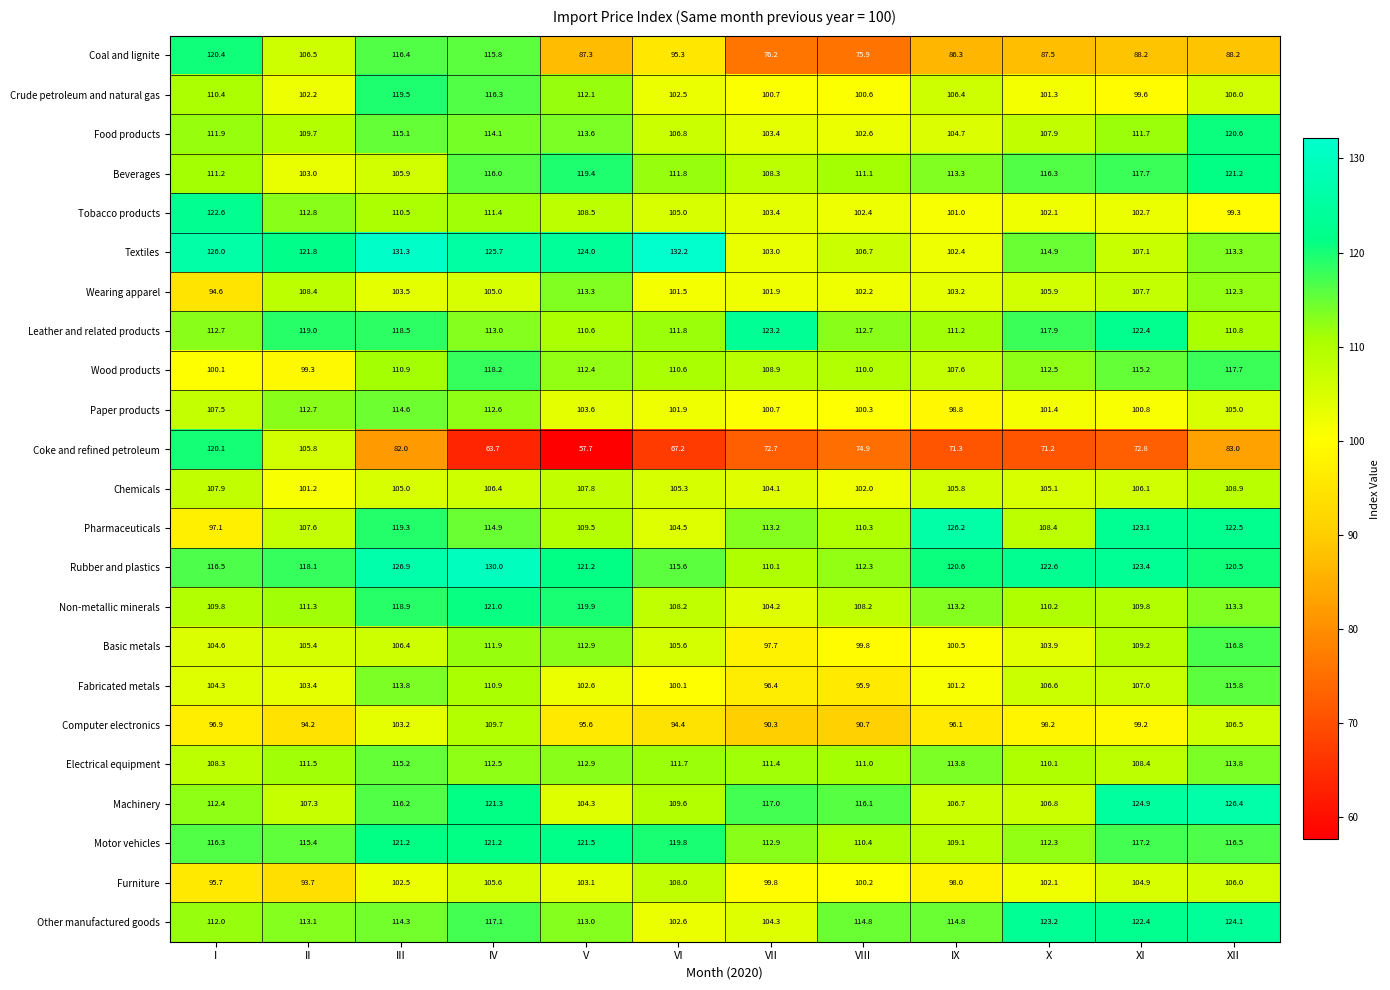

At which category is the sum across all series the highest?

IV